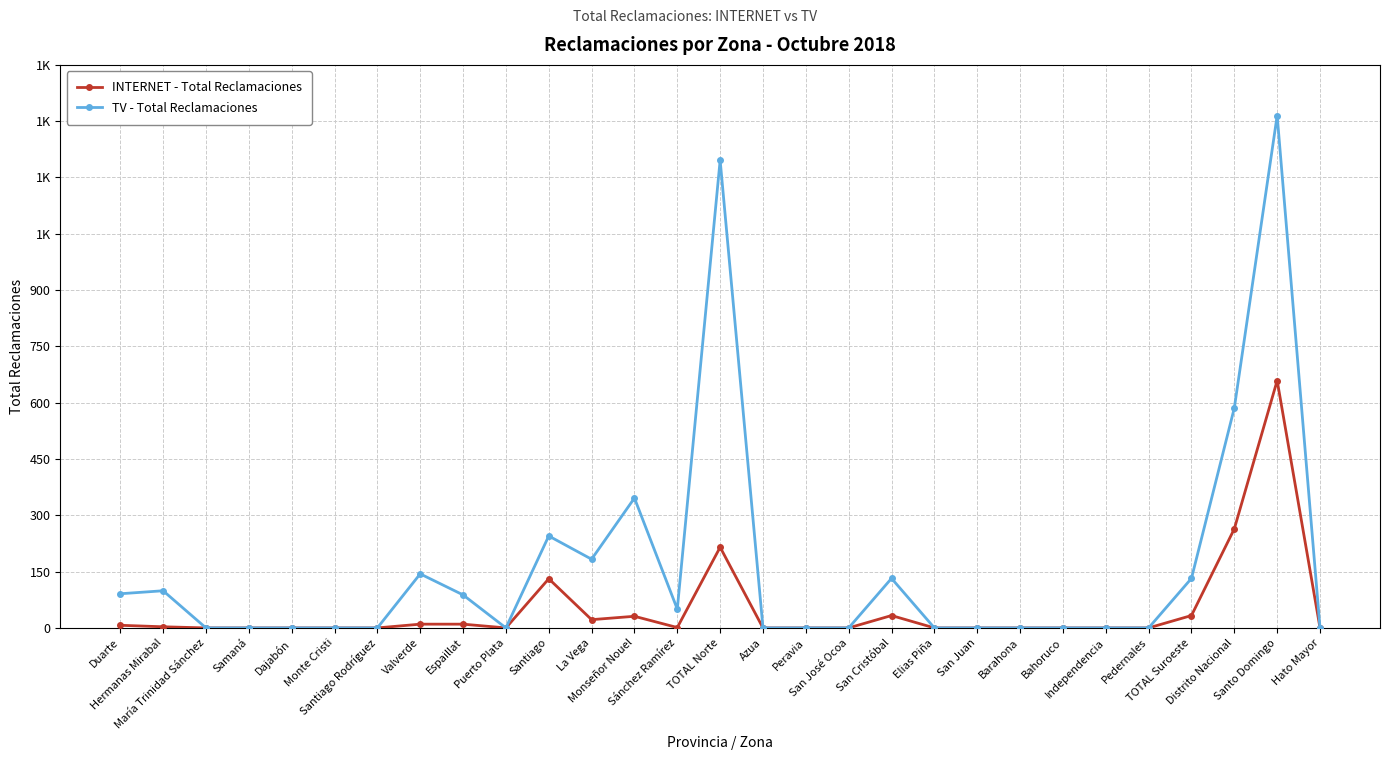

Which series has the largest total across all categories?

TV - Total Reclamaciones